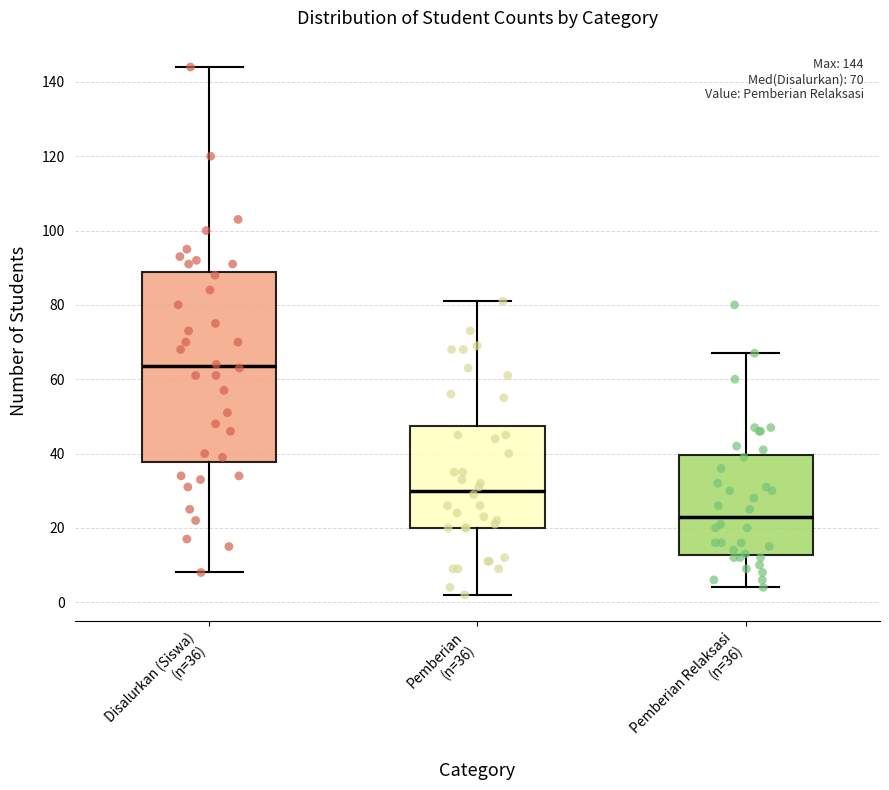

Which box is the tallest, from its lower edge to its upper edge?

Disalurkan (Siswa) (n=36)